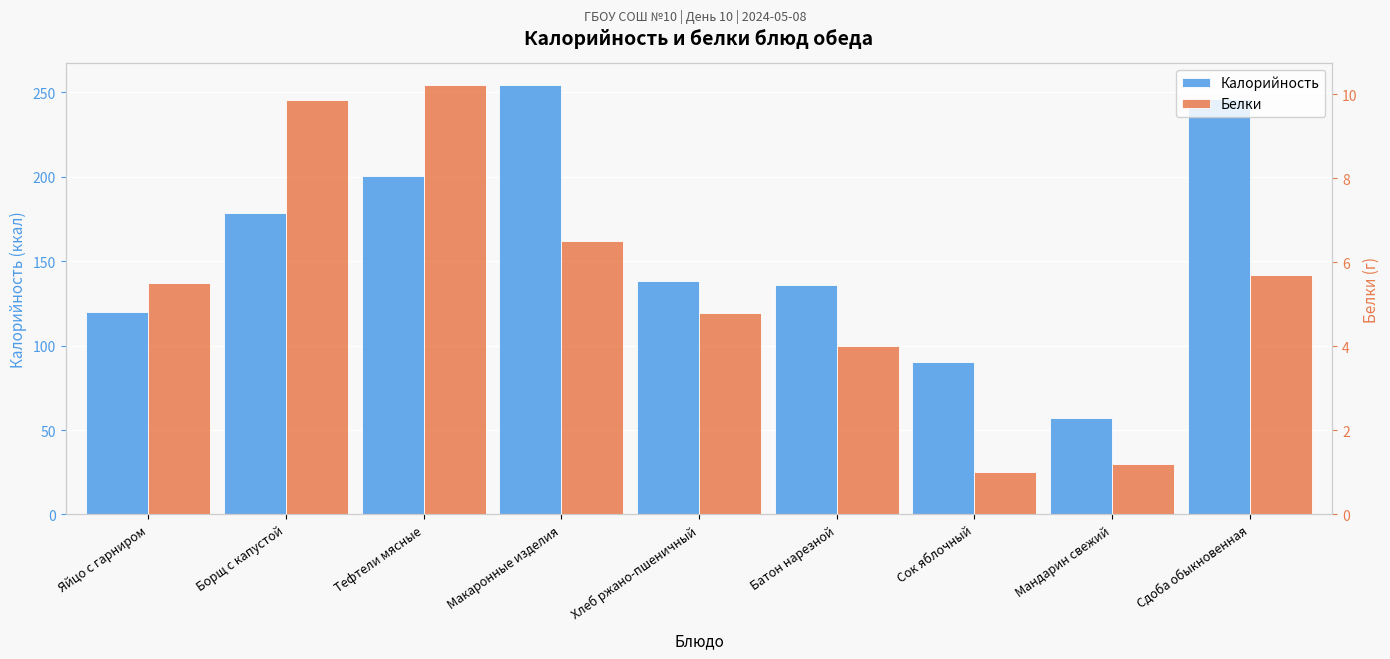

What is the value of the Белки bar at the 2nd from the left?

9.8